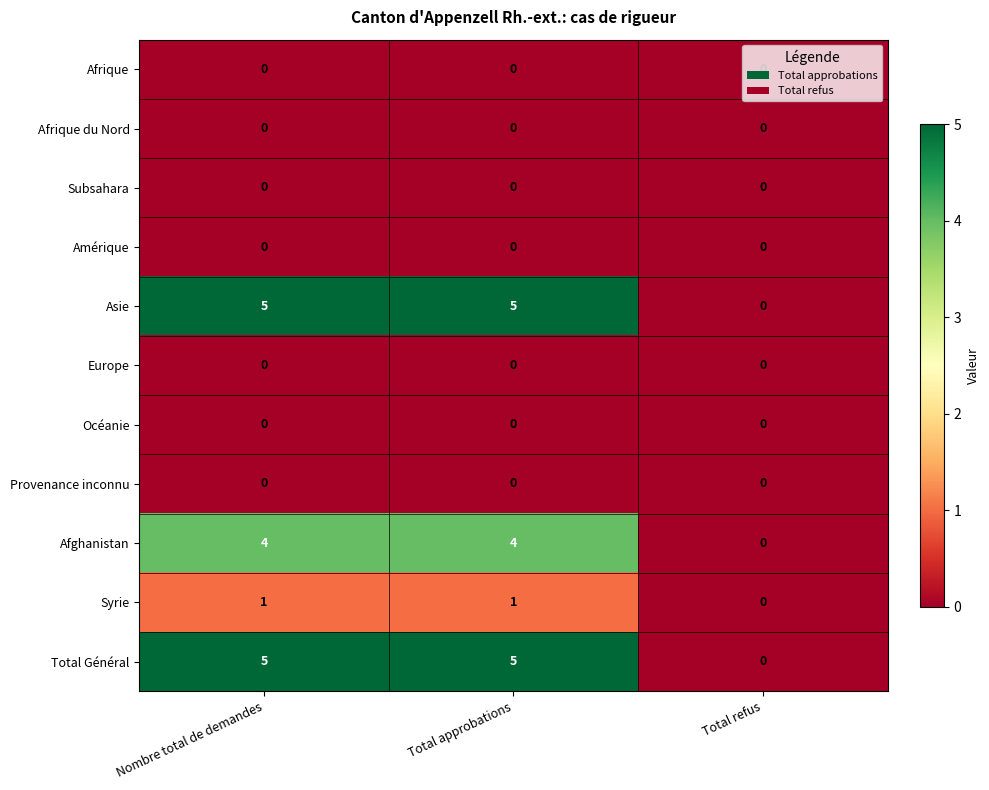

What is the maximum value shown in the chart?

5